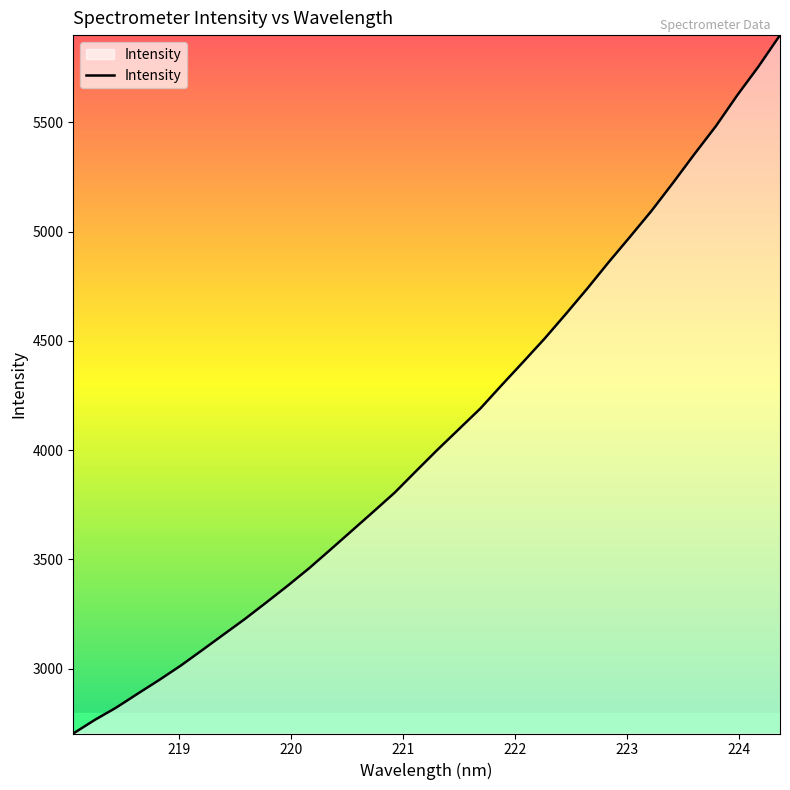

What is the maximum value shown in the chart?

5899.8